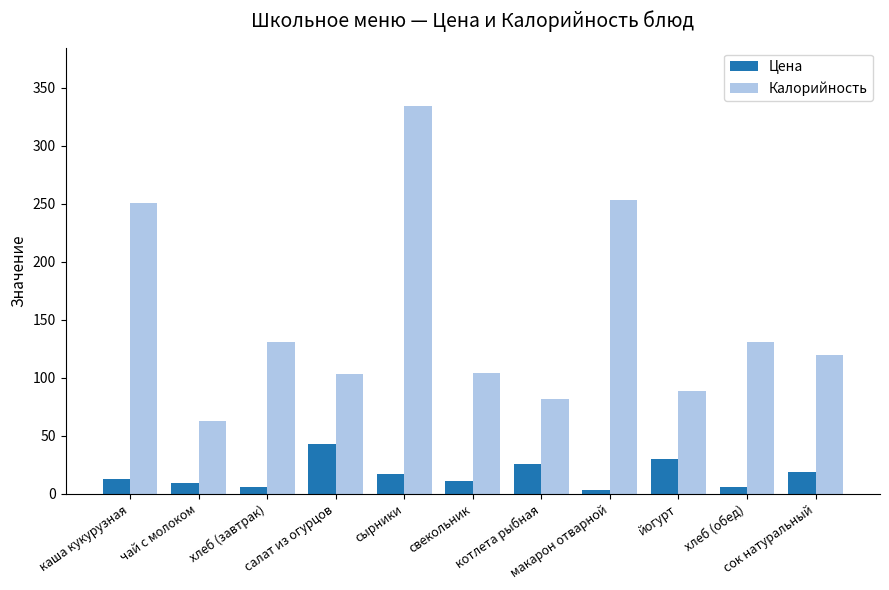

Which series has the largest range (max minus min)?

Калорийность